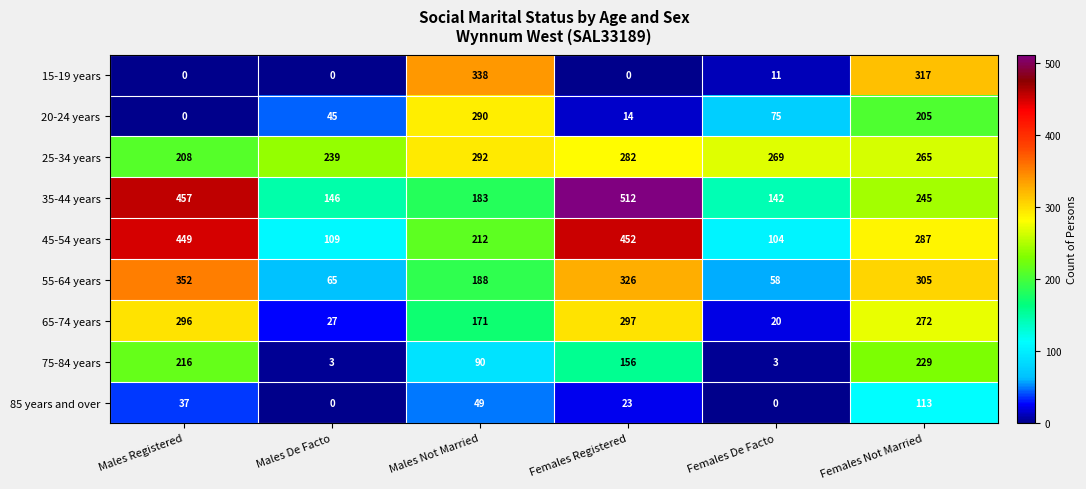

At which label does 65-74 years first exceed 272?

Males Registered